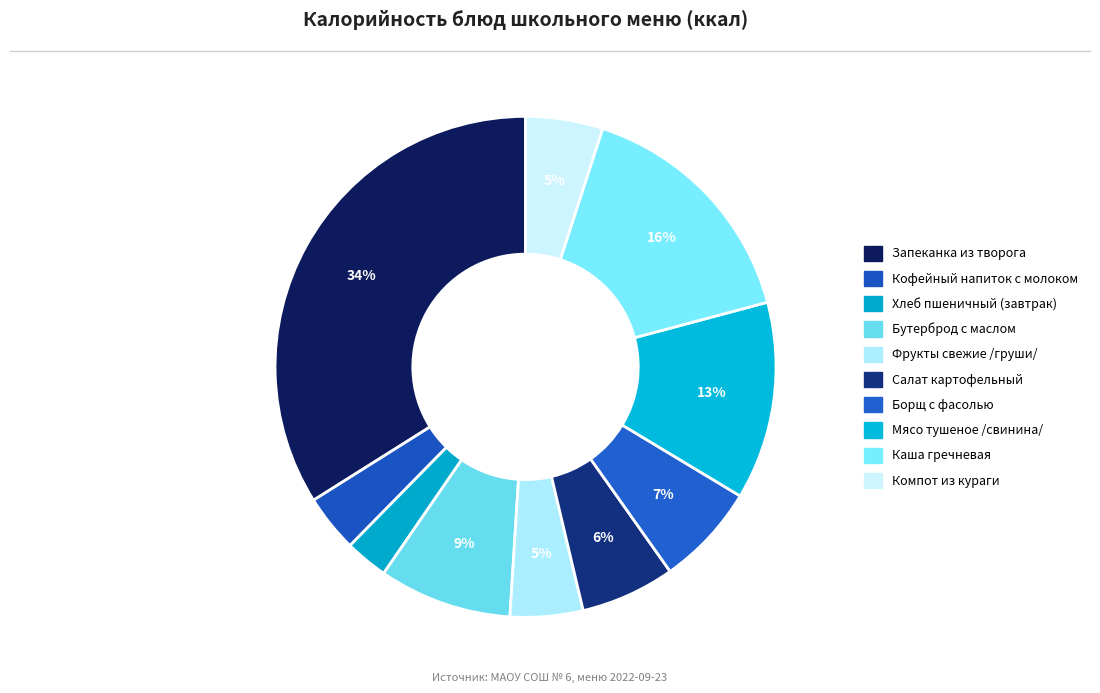

Rank the categories by value from lowest to highest.

Хлеб пшеничный (завтрак), Кофейный напиток с молоком, Фрукты свежие /груши/, Компот из кураги, Салат картофельный, Борщ с фасолью, Бутерброд с маслом, Мясо тушеное /свинина/, Каша гречневая, Запеканка из творога